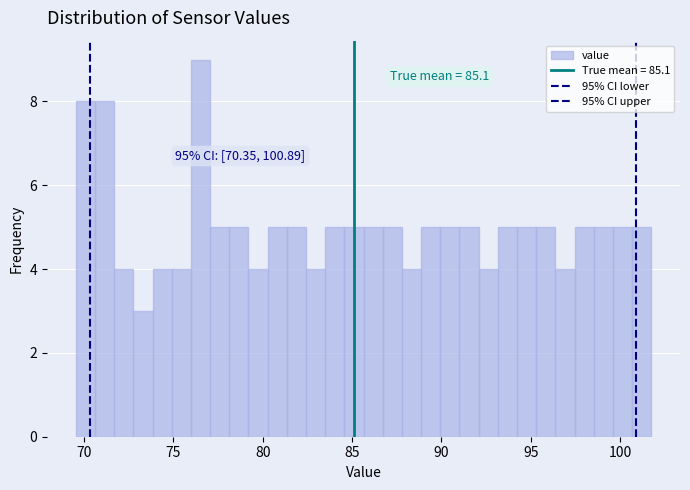

Around what value on the x-axis is the tallest bar? Give the approximate position of its centre, as read against the axis.

76.5